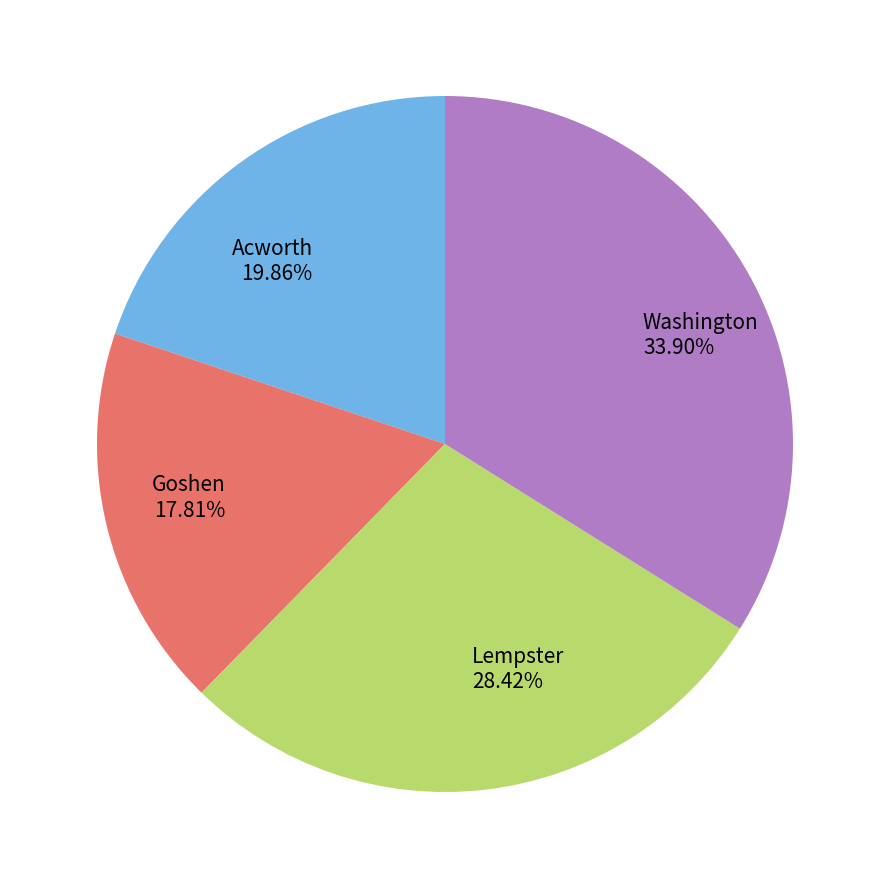

Which slice is the largest?

Washington